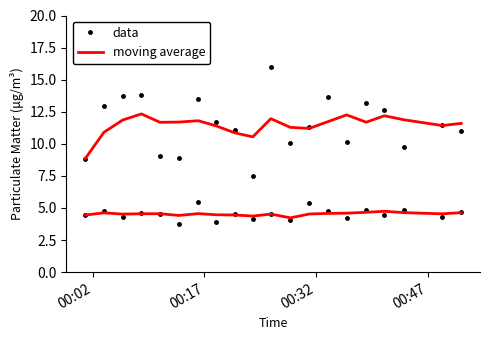

Which series has the largest total across all categories?

data